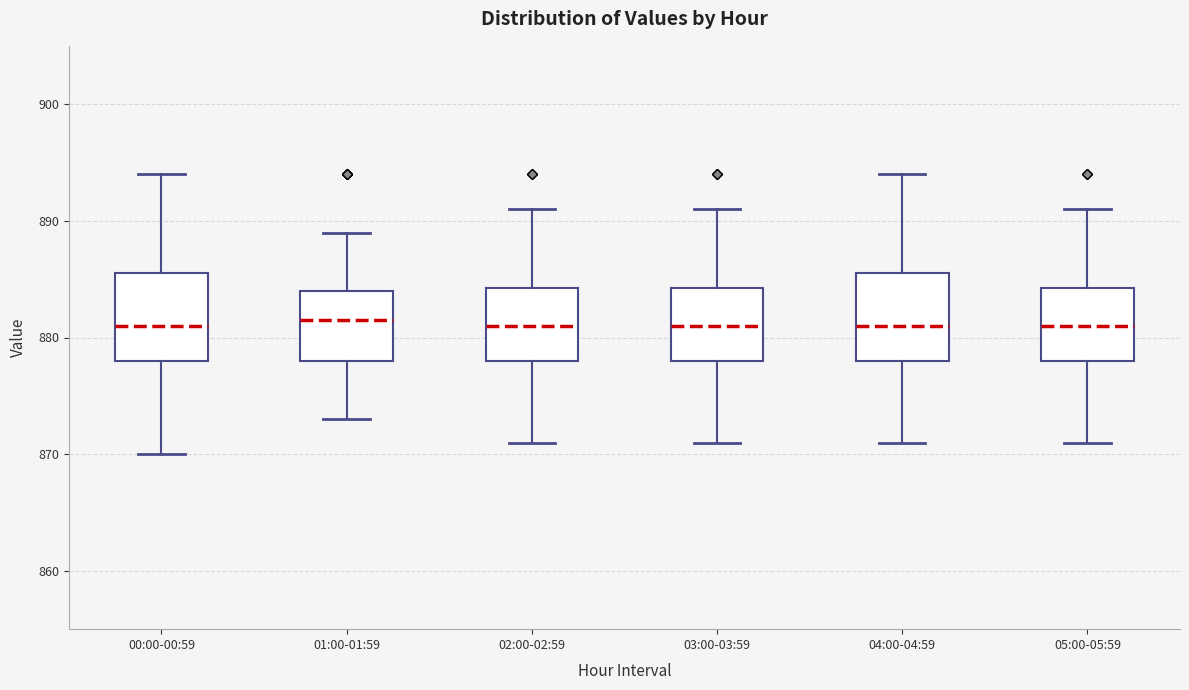

Reading left to right, transcribe this box plot: for each box, give where its median line is, the range the box spans, and where its two whiskers end, as read against the y-axis. The values are not printed on the chart, so give them approximately, as read against the axis.

00:00-00:59: median 881, box 878 to 886, whiskers 870 to 894
01:00-01:59: median 882, box 878 to 884, whiskers 873 to 889
02:00-02:59: median 881, box 878 to 884, whiskers 871 to 891
03:00-03:59: median 881, box 878 to 884, whiskers 871 to 891
04:00-04:59: median 881, box 878 to 886, whiskers 871 to 894
05:00-05:59: median 881, box 878 to 884, whiskers 871 to 891